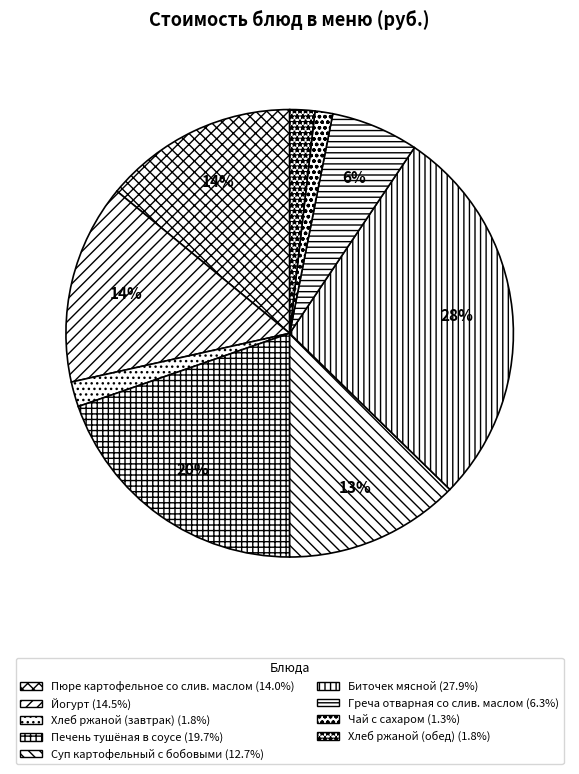

What percentage is the Йогурт slice, to the nearest percent?

14%